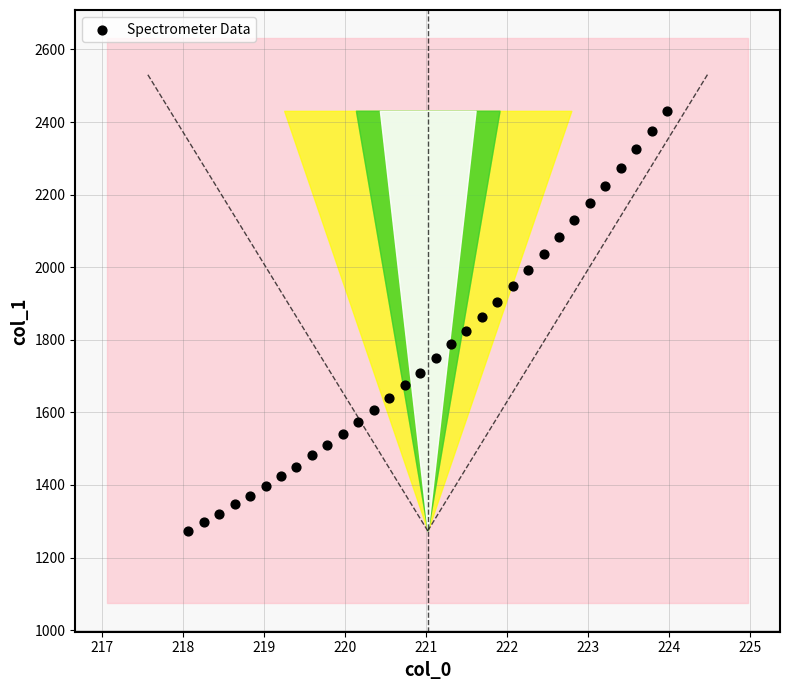

What is the range of Y values (max minus min)?

1157.4